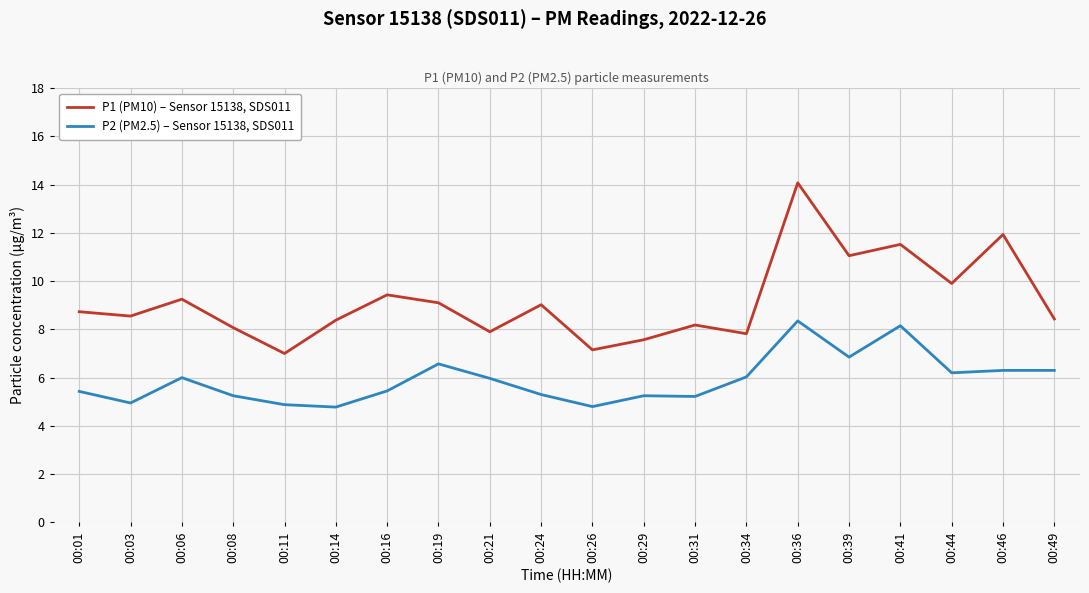

Where does the P2 (PM2.5) – Sensor 15138, SDS011 series first go above 5?

00:01